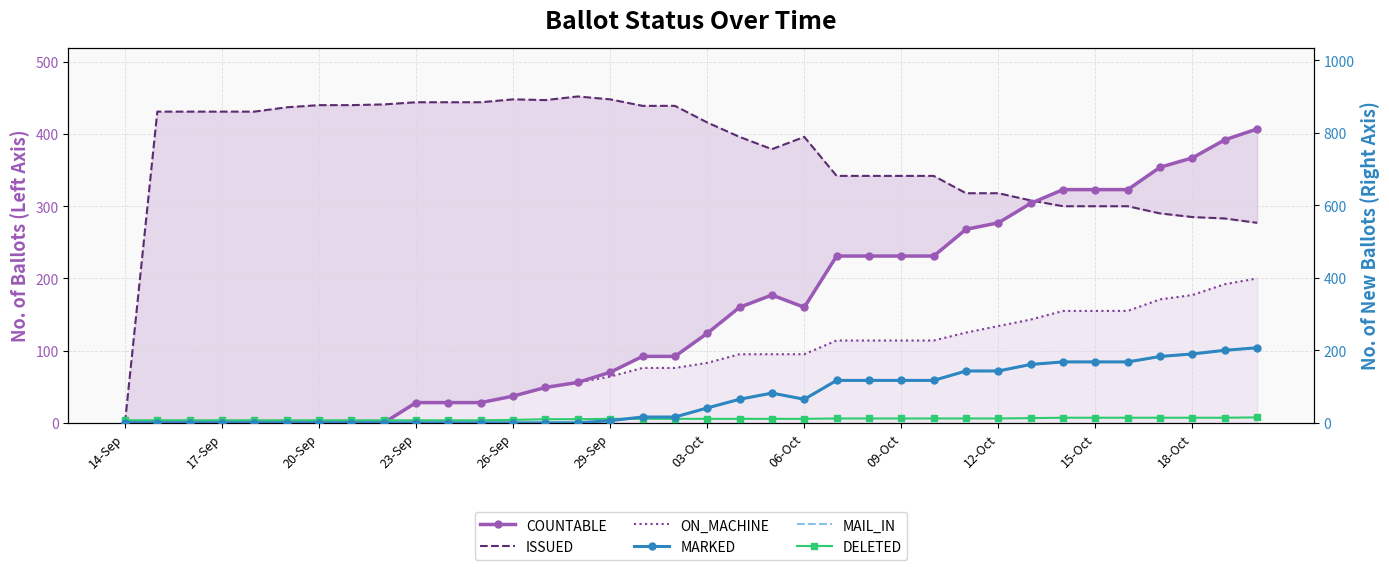

What is the sum of all ON_MACHINE values?

2873